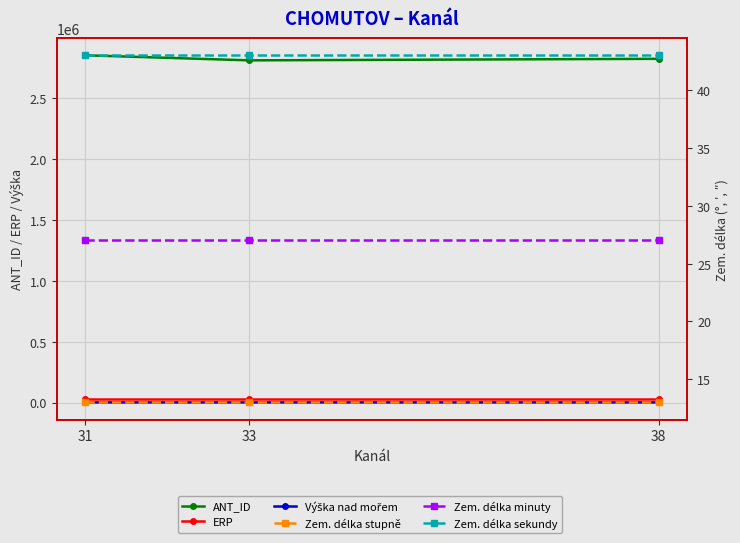

What is the value of the Zem. délka sekundy point at the 3rd from the left?

43